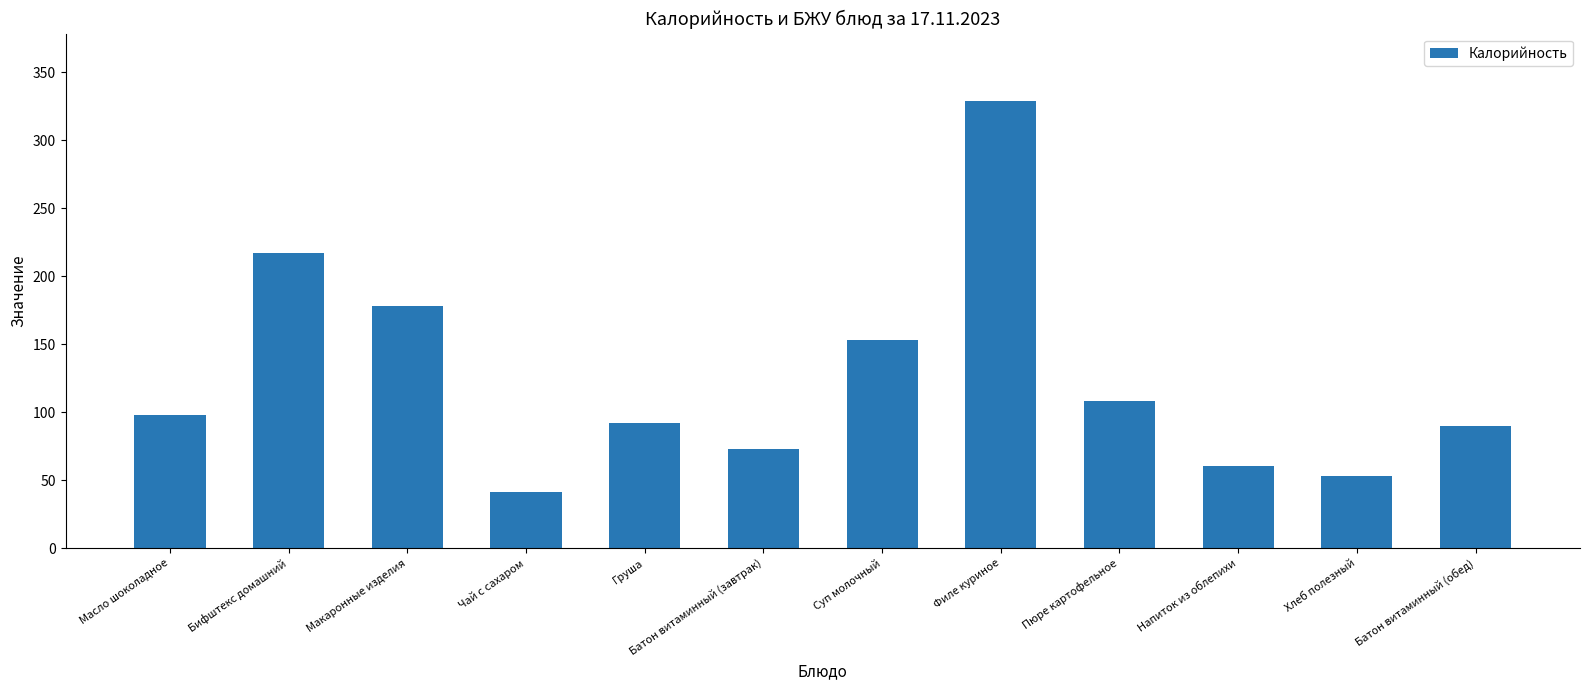

What is the difference between the values at Масло шоколадное and Бифштекс домашний?

119.0